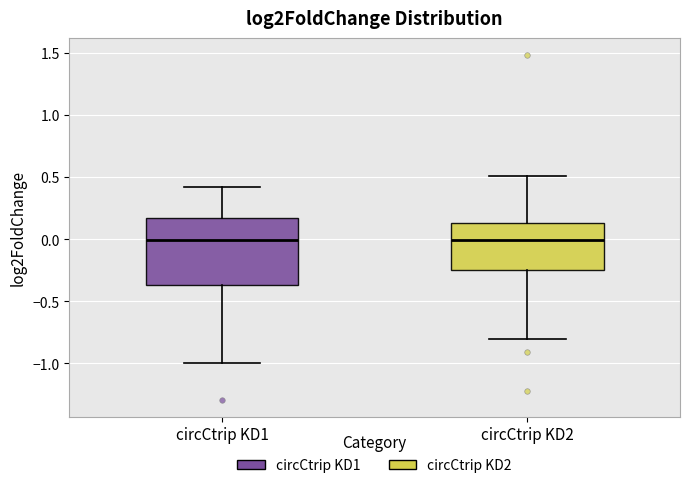

Reading left to right, read every box against the y-axis: the position of its median line, the range the box covers, and the ends of its whiskers. The values are not printed on the chart, so give them approximately, as read against the axis.

circCtrip KD1: median 0.00, box -0.35 to 0.15, whiskers -1.00 to 0.40
circCtrip KD2: median 0.00, box -0.25 to 0.15, whiskers -0.80 to 0.50